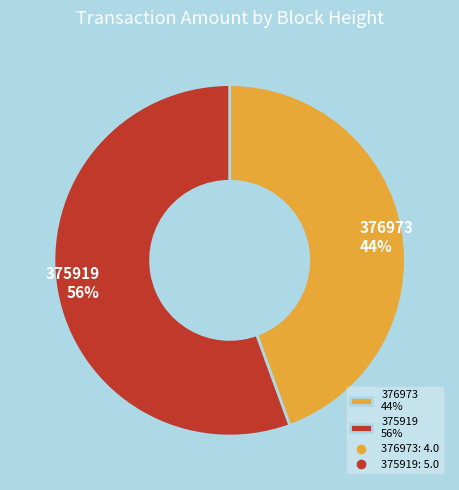

What percentage is the 375919 slice, to the nearest percent?

56%